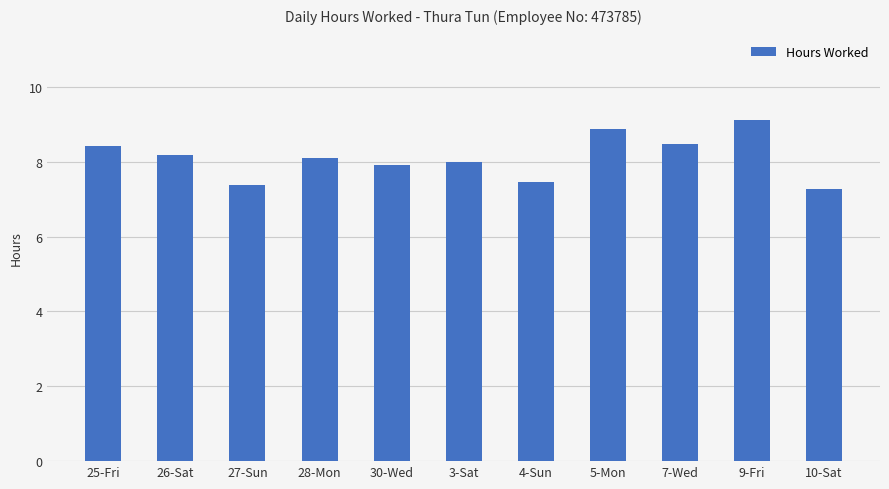

True or false: the data shows 15.0 at 25-Fri.

False